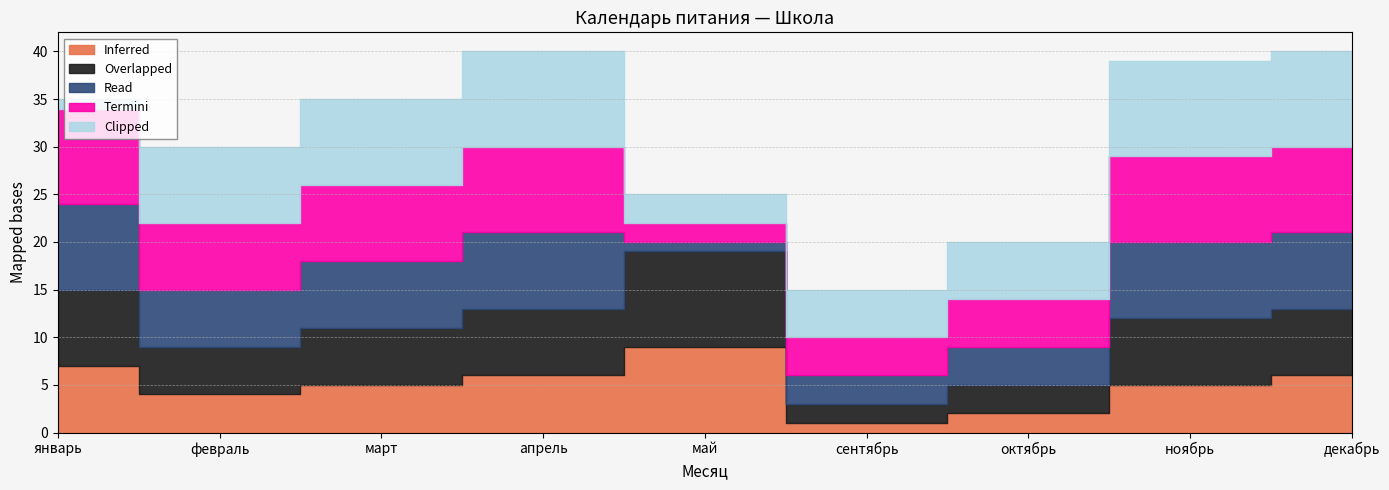

How many categories are shown in the chart?

9